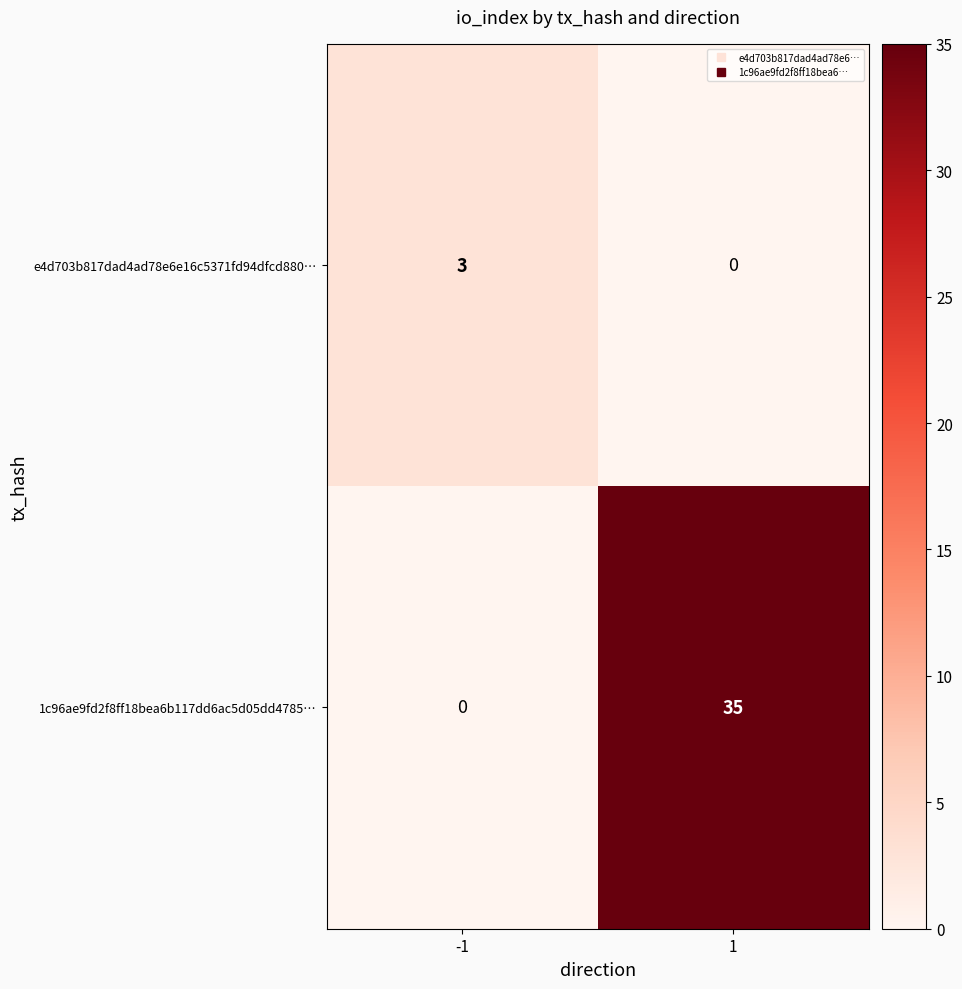

How many series are shown in this chart?

2